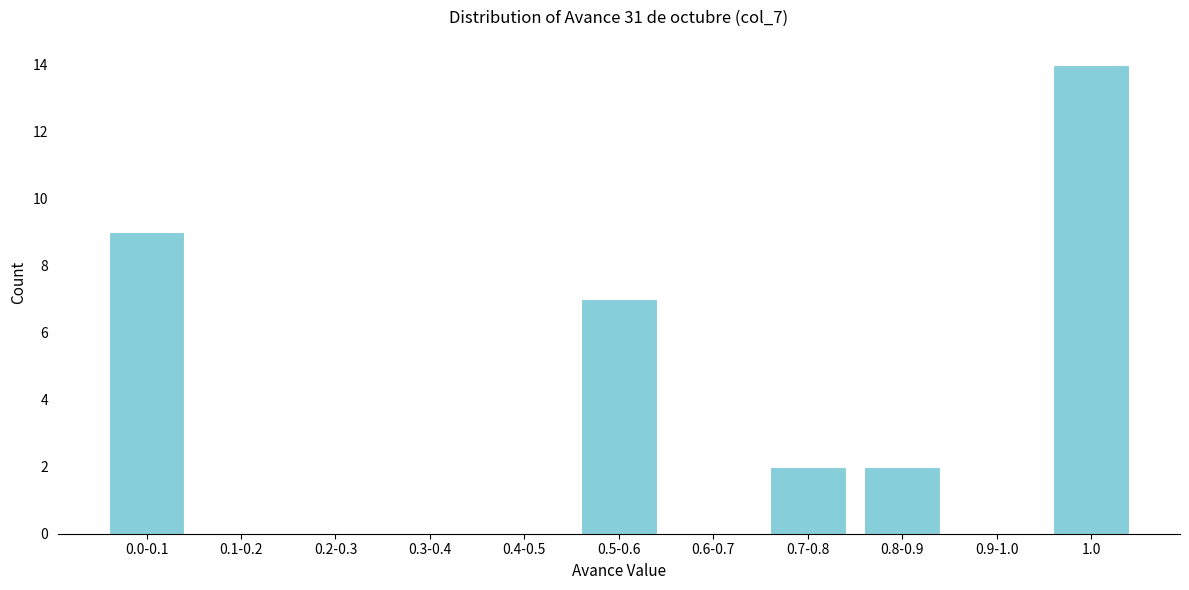

Reading left to right, what are all the values shown in this chart?

0.0-0.1=9	0.1-0.2=0	0.2-0.3=0	0.3-0.4=0	0.4-0.5=0	0.5-0.6=7	0.6-0.7=0	0.7-0.8=2	0.8-0.9=2	0.9-1.0=0	1.0=14